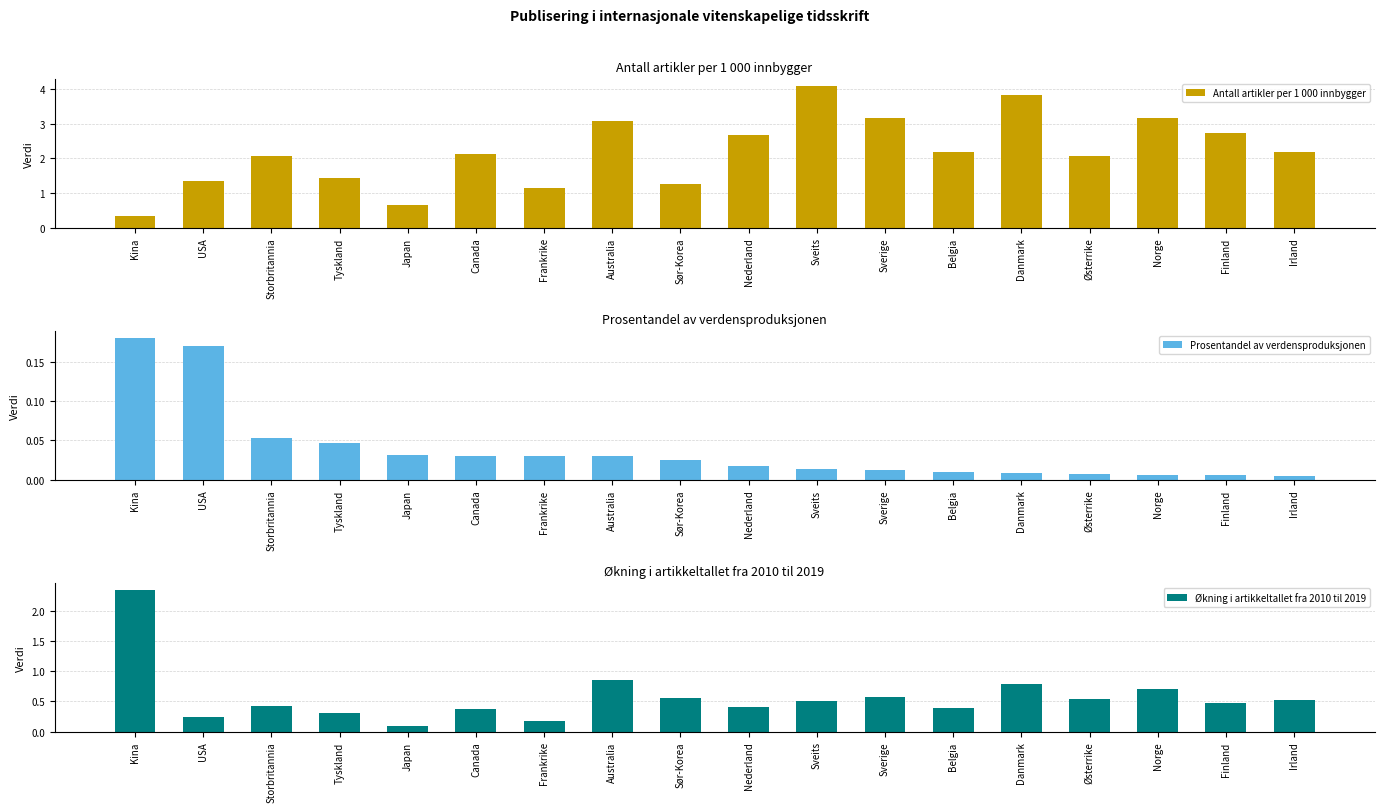

What is the difference between the maximum and minimum values in the Økning i artikkeltallet fra 2010 til 2019 series?

2.2